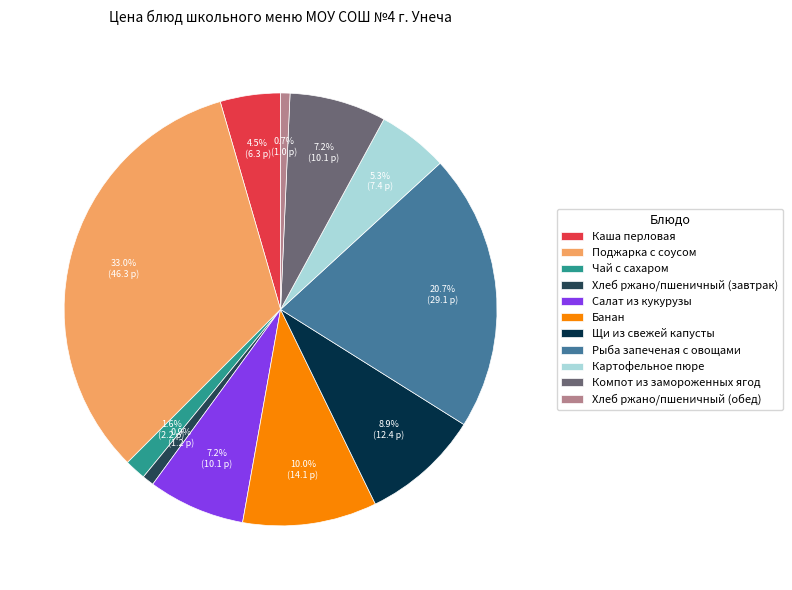

Do Хлеб ржано/пшеничный (завтрак) and Каша перловая together represent more than half of the pie?

No